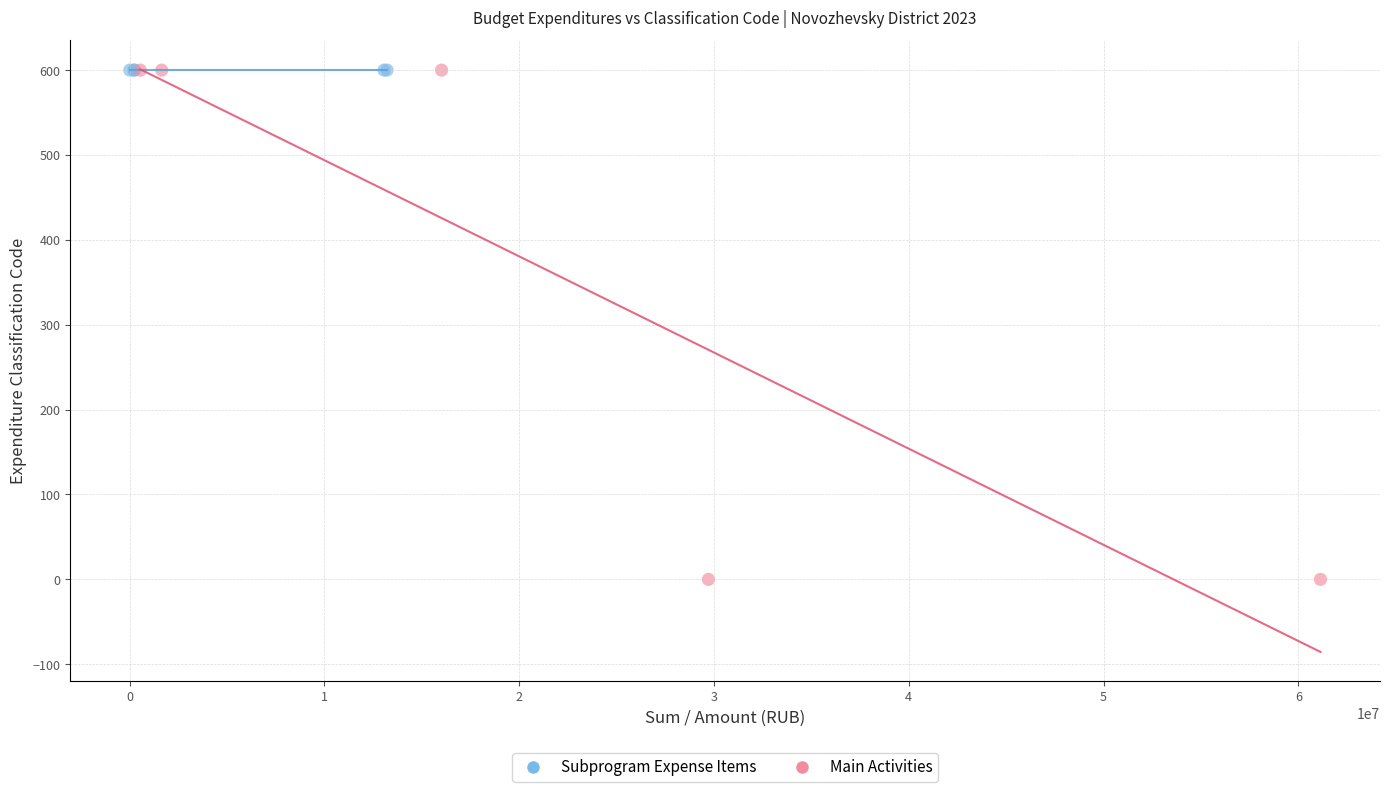

Which series contains the lowest Y value?

Main Activities